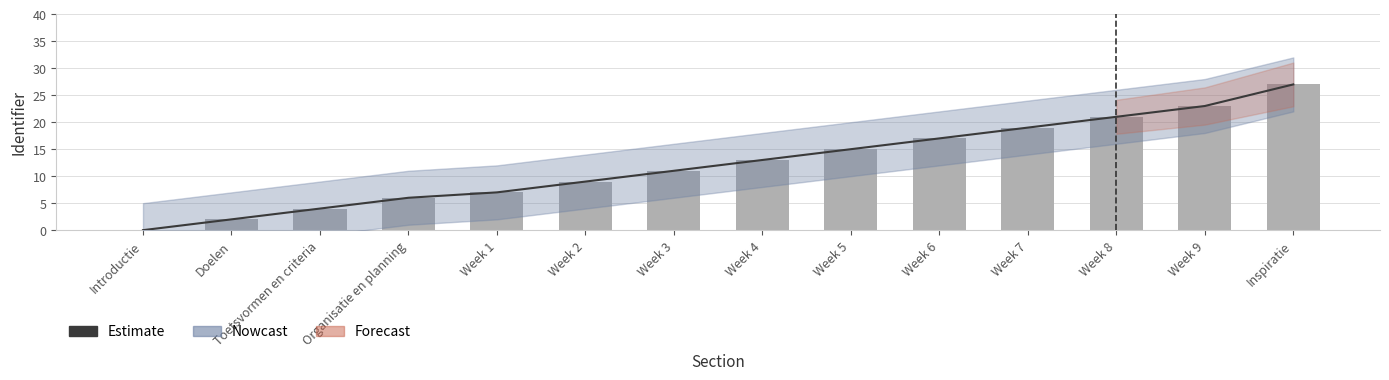

The Identifier series shows 13 at Week 4. True or false?

True